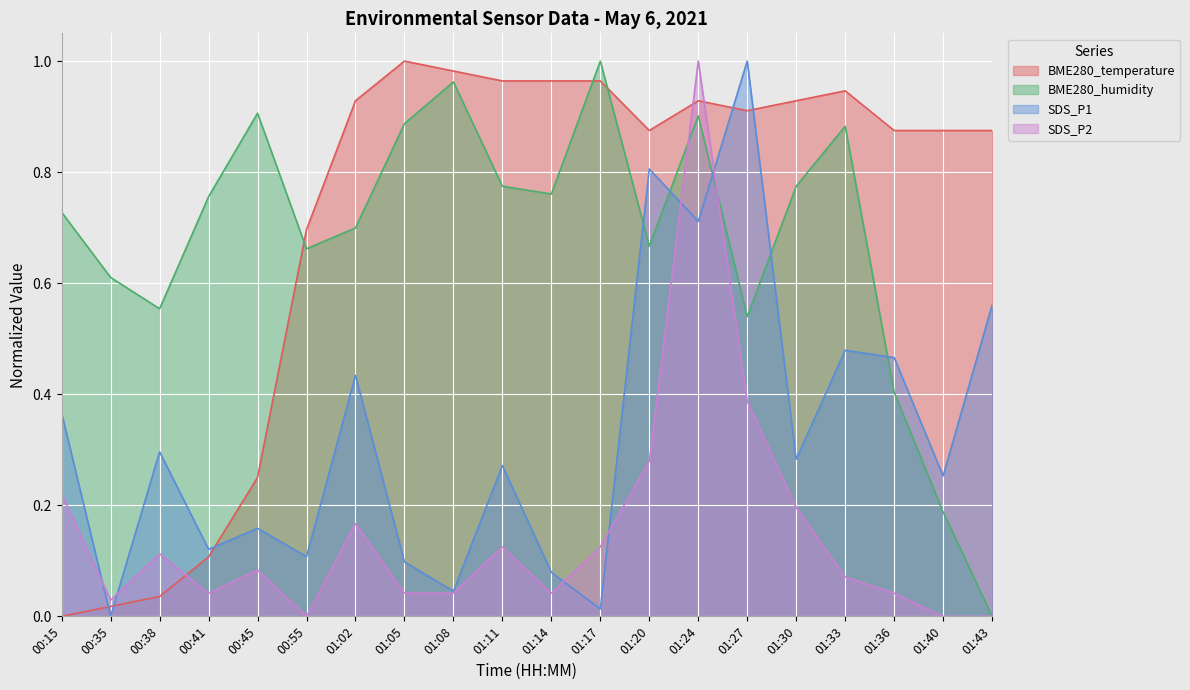

Reading right to left, list all the values displayed in this chart.

BME280_temperature: 01:43=0.9	01:40=0.9	01:36=0.9	01:33=0.9	01:30=0.9	01:27=0.9	01:24=0.9	01:20=0.9	01:17=1.0	01:14=1.0	01:11=1.0	01:08=1.0	01:05=1.0	01:02=0.9	00:55=0.7	00:45=0.2	00:41=0.1	00:38=0.0	00:35=0.0	00:15=0.0
BME280_humidity: 01:43=0.0	01:40=0.2	01:36=0.4	01:33=0.9	01:30=0.8	01:27=0.5	01:24=0.9	01:20=0.7	01:17=1.0	01:14=0.8	01:11=0.8	01:08=1.0	01:05=0.9	01:02=0.7	00:55=0.7	00:45=0.9	00:41=0.8	00:38=0.6	00:35=0.6	00:15=0.7
SDS_P1: 01:43=0.6	01:40=0.3	01:36=0.5	01:33=0.5	01:30=0.3	01:27=1.0	01:24=0.7	01:20=0.8	01:17=0.0	01:14=0.1	01:11=0.3	01:08=0.0	01:05=0.1	01:02=0.4	00:55=0.1	00:45=0.2	00:41=0.1	00:38=0.3	00:35=0.0	00:15=0.4
SDS_P2: 01:43=0.0	01:40=0.0	01:36=0.0	01:33=0.1	01:30=0.2	01:27=0.4	01:24=1.0	01:20=0.3	01:17=0.1	01:14=0.0	01:11=0.1	01:08=0.0	01:05=0.0	01:02=0.2	00:55=0.0	00:45=0.1	00:41=0.0	00:38=0.1	00:35=0.0	00:15=0.2